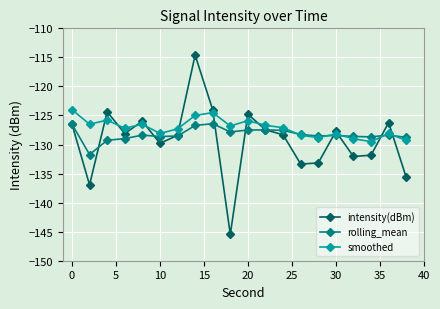

Which series ends up on top after the final intersection of intensity(dBm) and smoothed?

smoothed